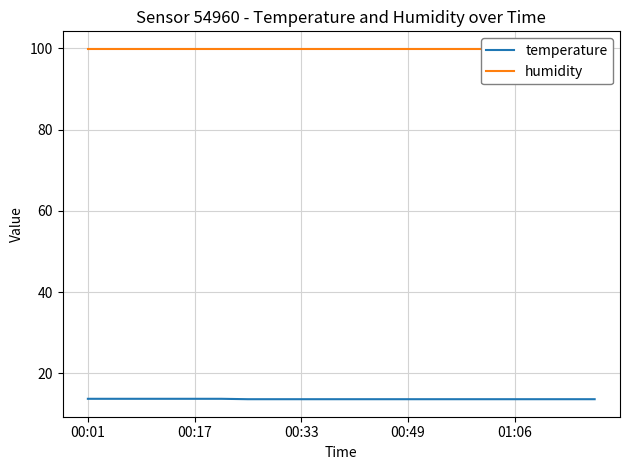

The temperature series shows 13.7 at 00:17. True or false?

True